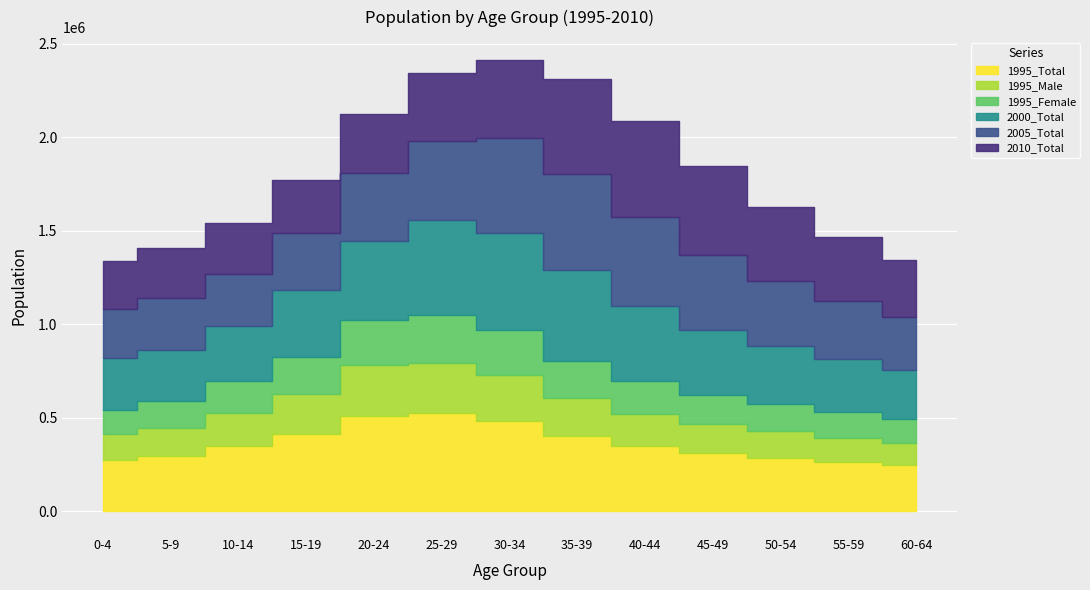

Does the chart display data point markers on the line(s)?

No